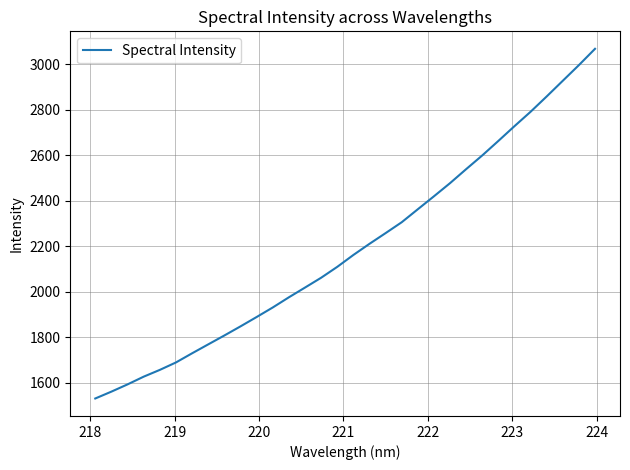

What is the maximum value shown in the chart?

3068.7